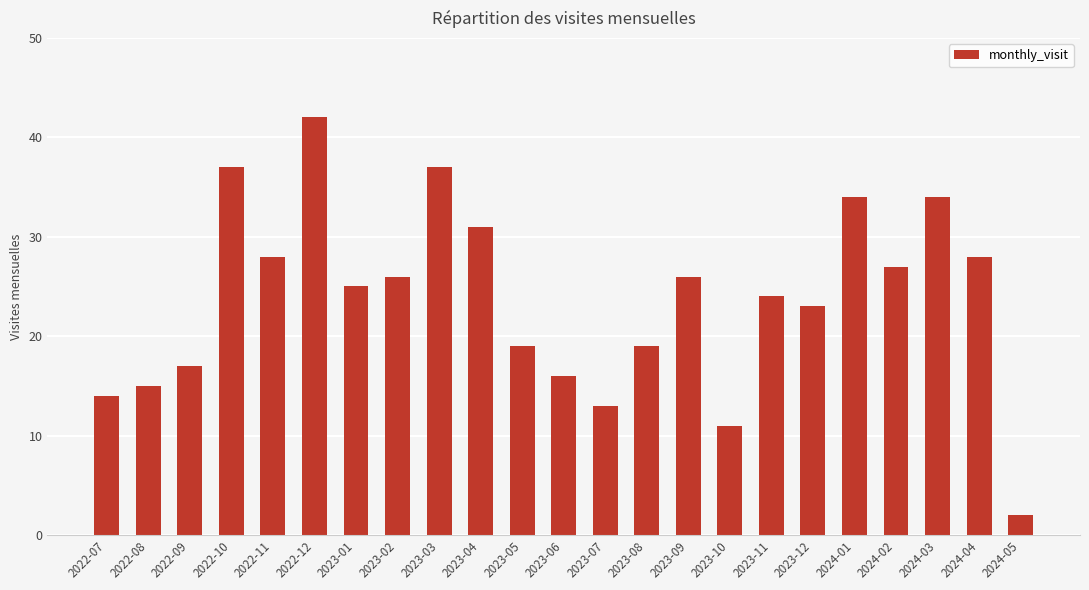

At which category does the chart reach its peak across all series?

2022-12